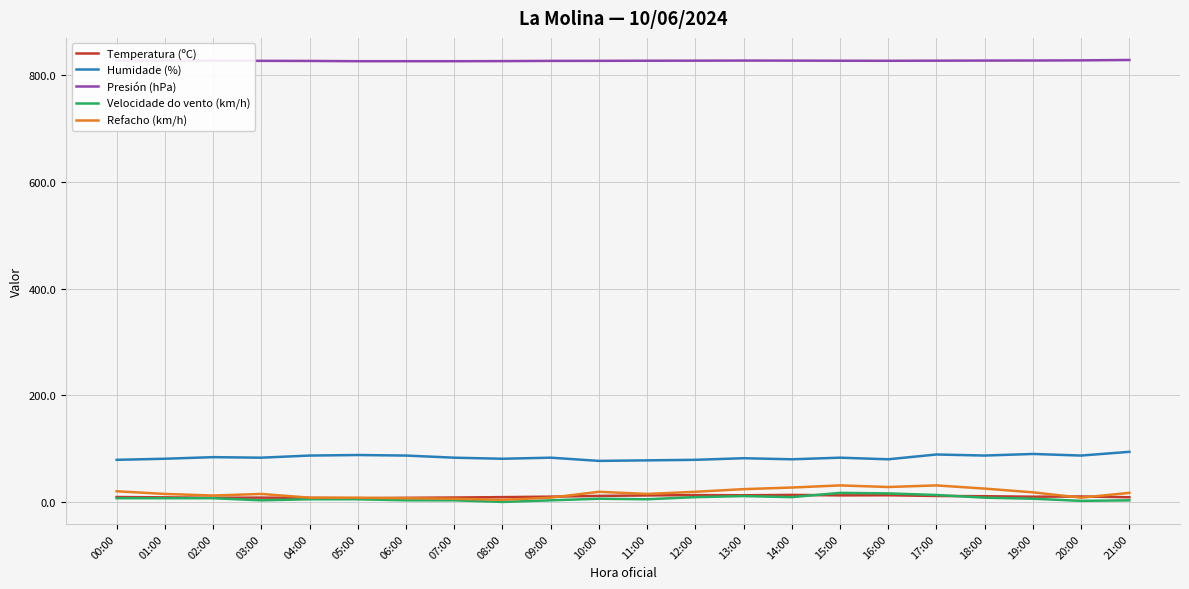

The value of Temperatura (ºC) at 00:00 is 9.2. True or false?

True